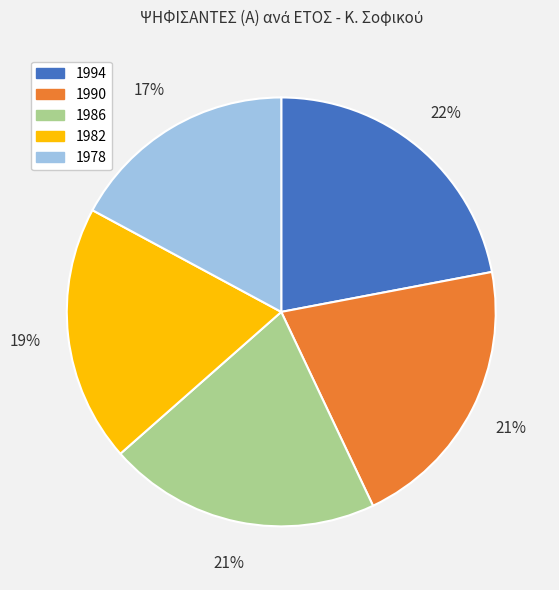

To the nearest percent, what is the difference between the largest and smallest slice percentages?

5%